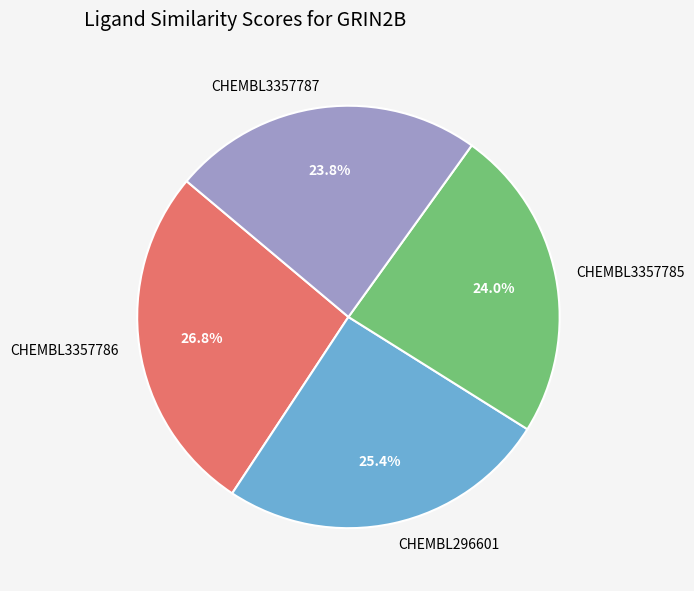

Do CHEMBL3357787 and CHEMBL296601 together represent more than half of the pie?

No